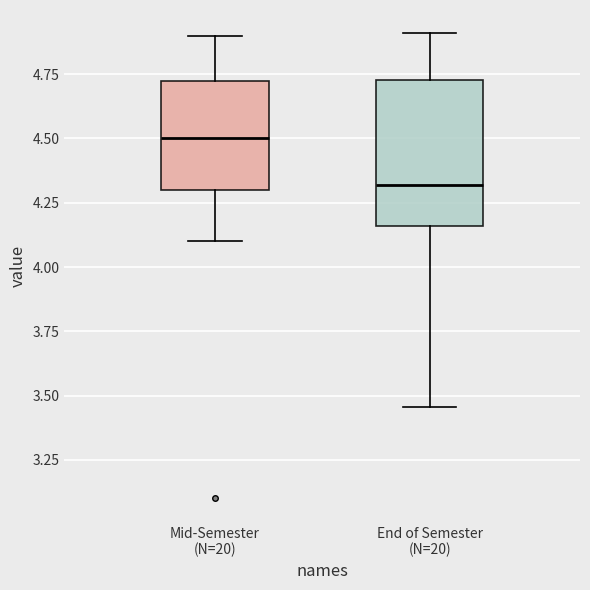

Which box's median line is the lowest?

End of Semester (N=20)